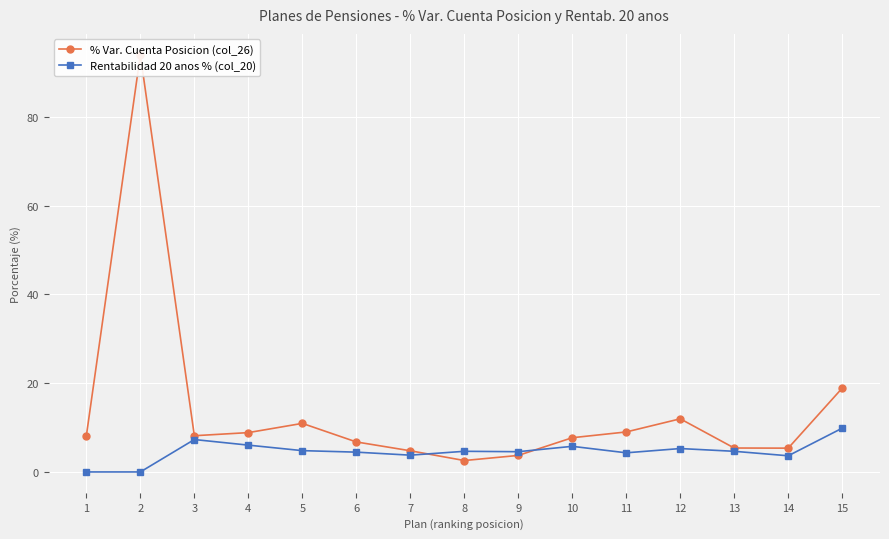

List the labels in order of Rentabilidad 20 anos % (col_20) value, smallest first.

1, 2, 14, 7, 11, 6, 9, 8, 13, 5, 12, 10, 4, 3, 15